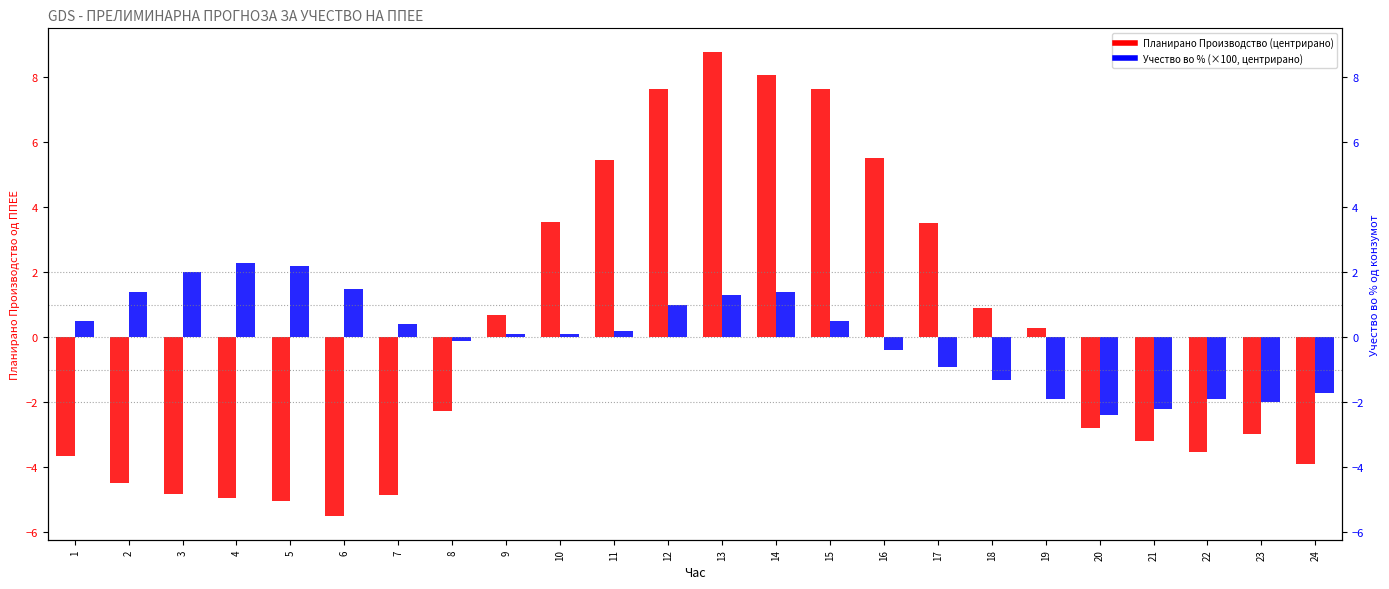

Reading left to right, extract all data points from this chart.

Планирано Производство (центрирано): -3.7	-4.5	-4.8	-4.9	-5.0	-5.5	-4.8	-2.3	0.7	3.5	5.5	7.6	8.8	8.1	7.6	5.5	3.5	0.9	0.3	-2.8	-3.2	-3.5	-3.0	-3.9
Учество во % од конзумот (×100, центрирано): 0.5	1.4	2.0	2.3	2.2	1.5	0.4	-0.1	0.1	0.1	0.2	1.0	1.3	1.4	0.5	-0.4	-0.9	-1.3	-1.9	-2.4	-2.2	-1.9	-2.0	-1.7